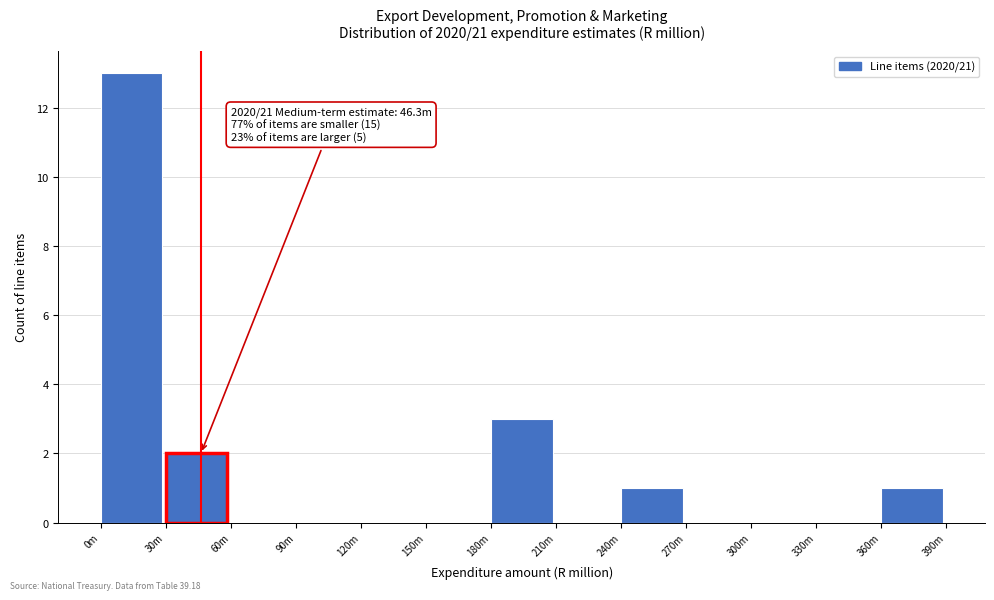

Reading left to right, what are all the values shown in this chart?

0m=13	30m=2	60m=0	90m=0	120m=0	150m=0	180m=3	210m=0	240m=1	270m=0	300m=0	330m=0	360m=1